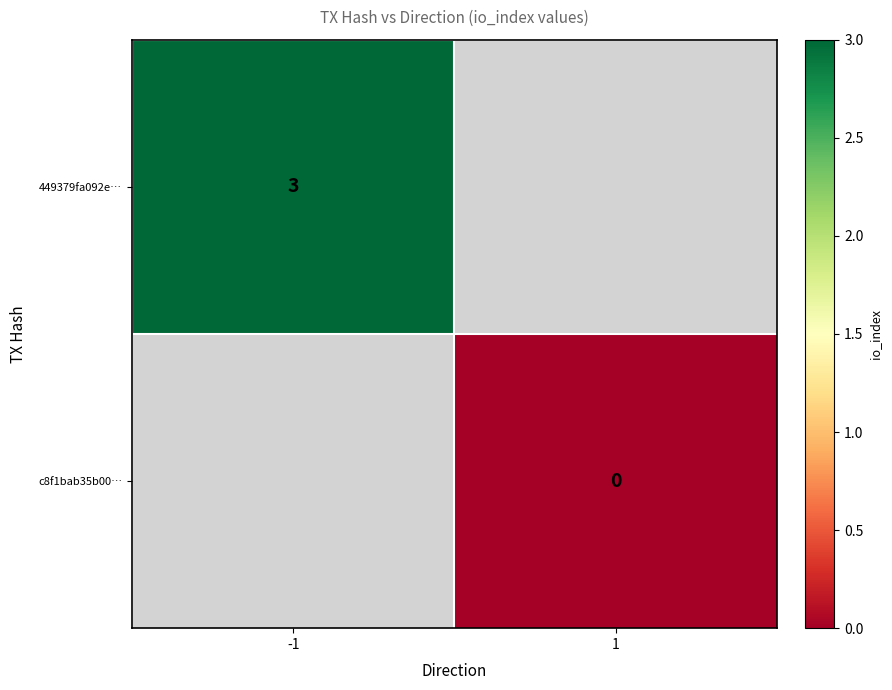

Is it true that 449379fa092e… equals 4 at -1?

False